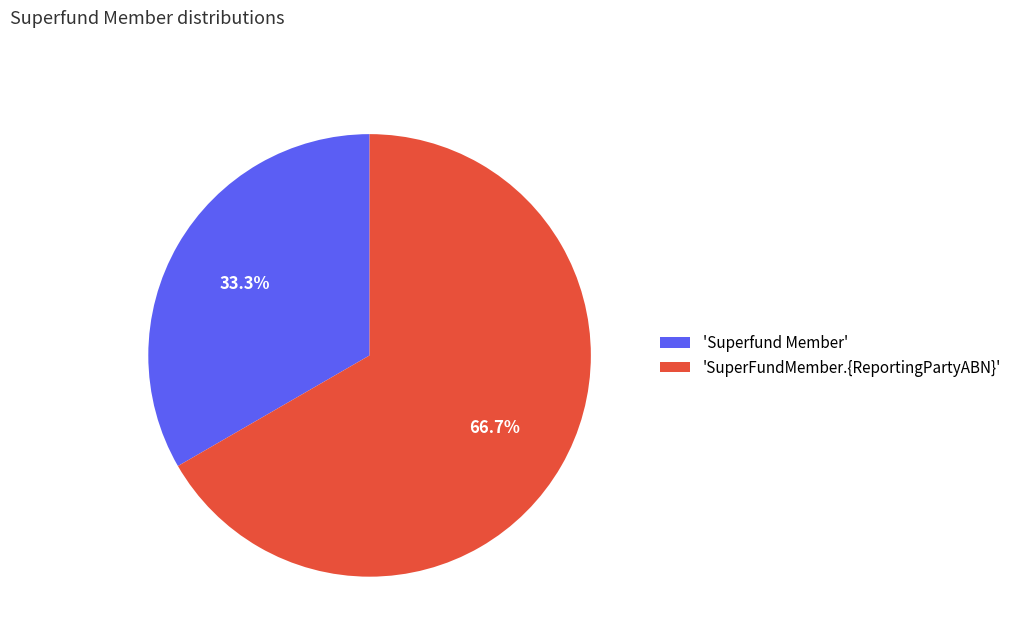

Count the number of slices in the pie.

2